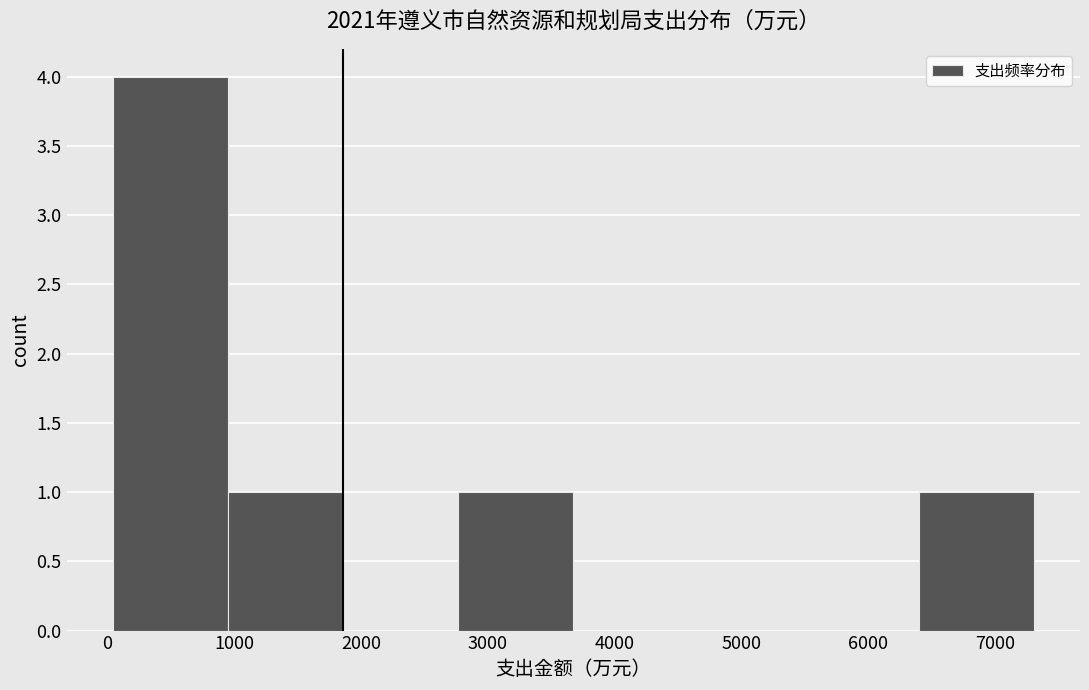

Which range on the x-axis has the tallest bar?

0 to 900